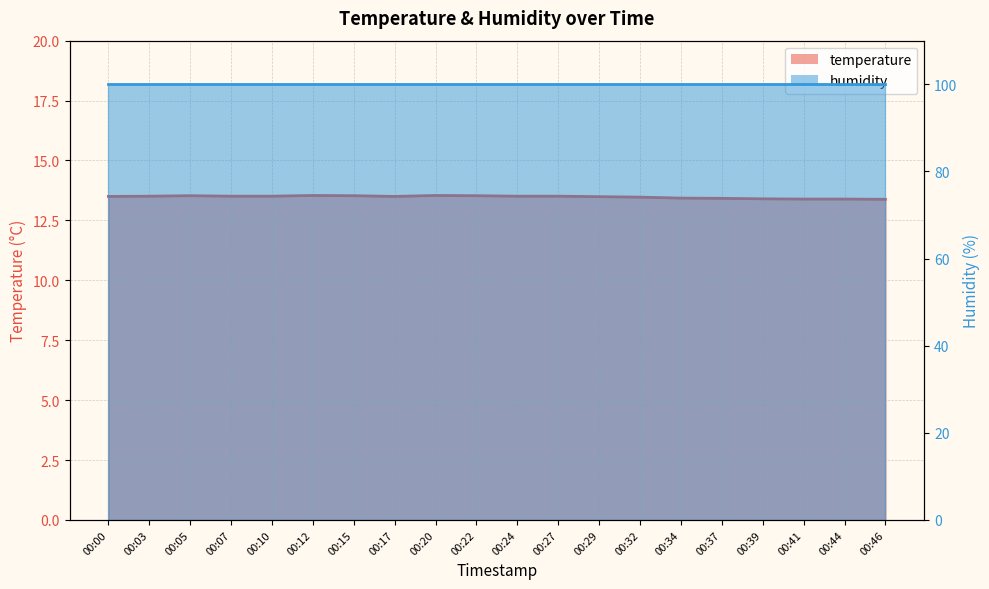

At which category does the chart reach its minimum across all series?

00:46